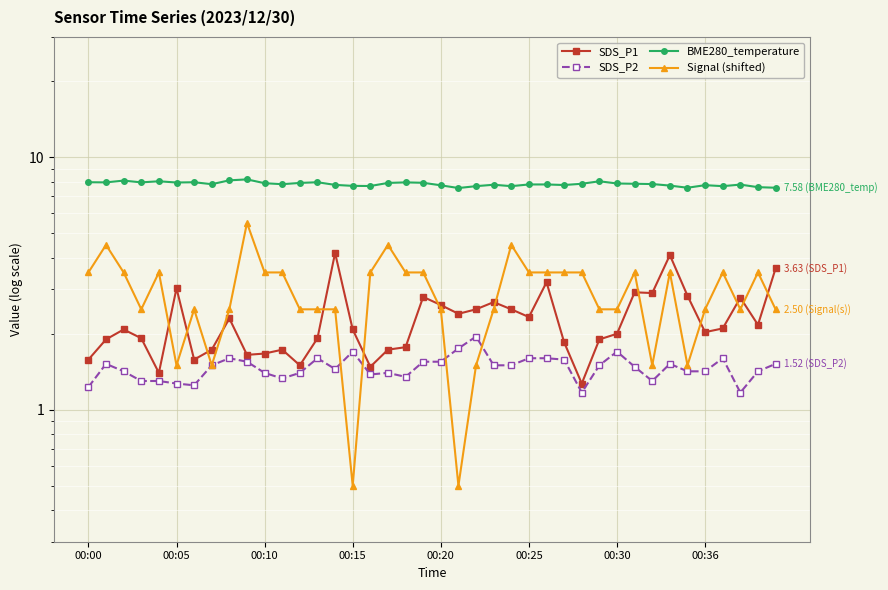

At which category does the chart reach its minimum across all series?

00:15